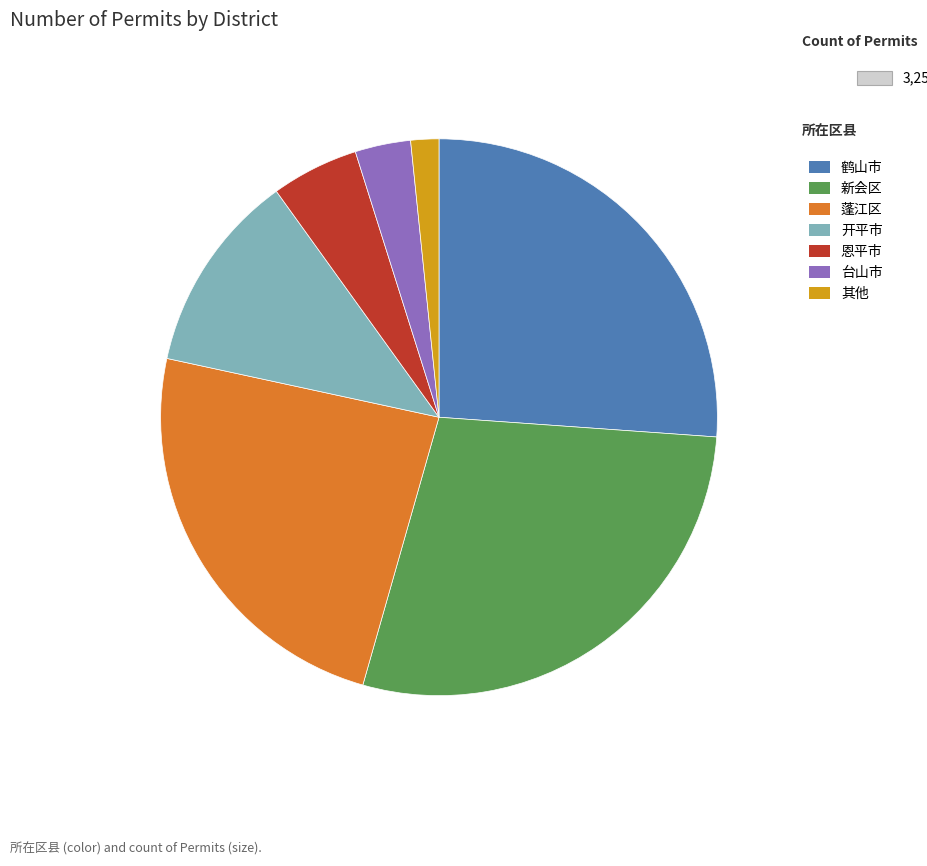

Count the number of slices in the pie.

7